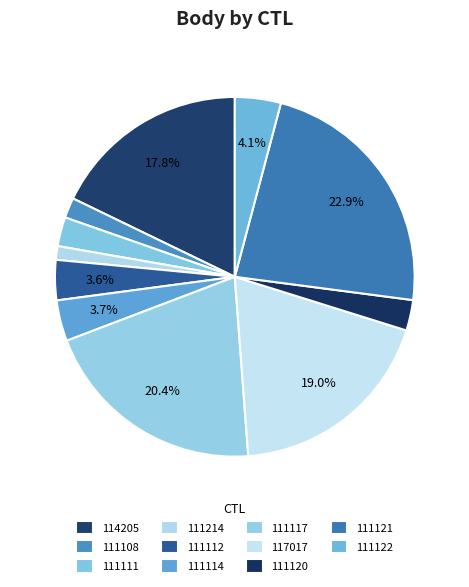

Count the number of slices in the pie.

11